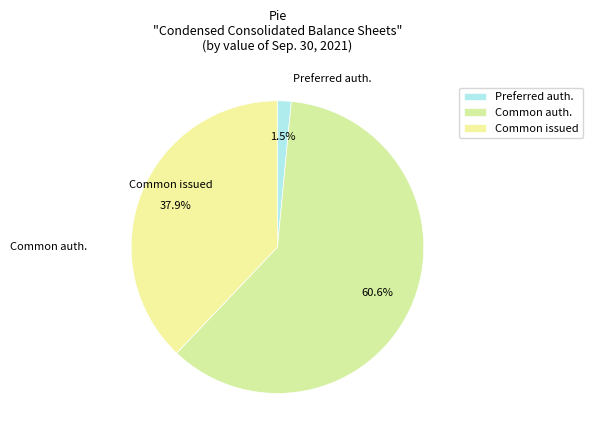

Which slice is the largest?

Common stock, shares authorized